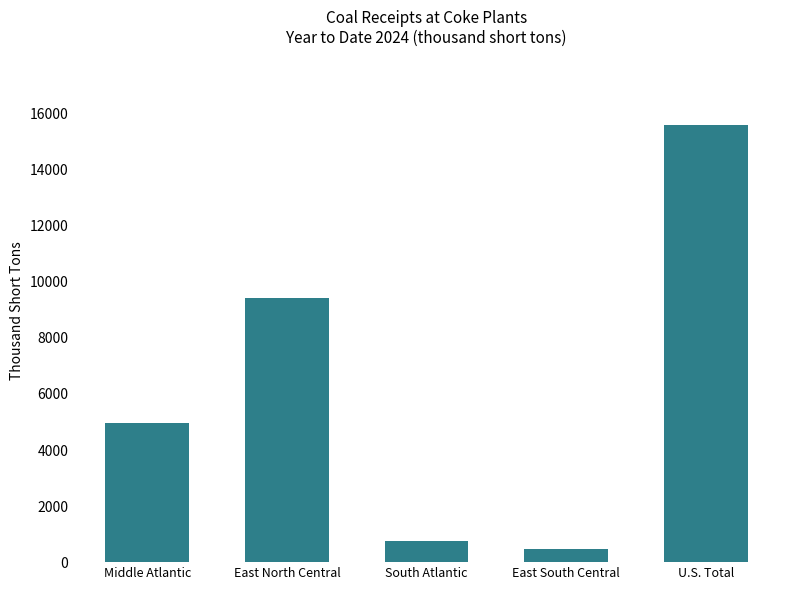

Count the number of categories in the chart.

5